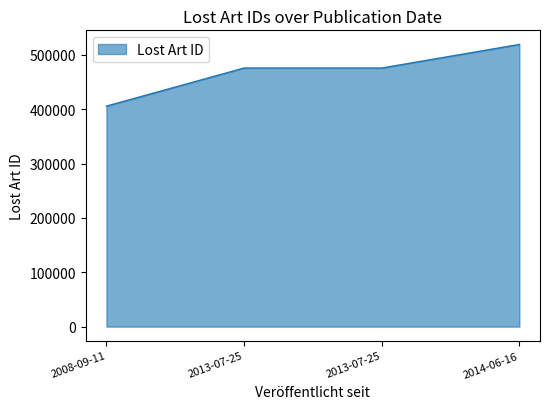

How many lines are shown in the chart?

1